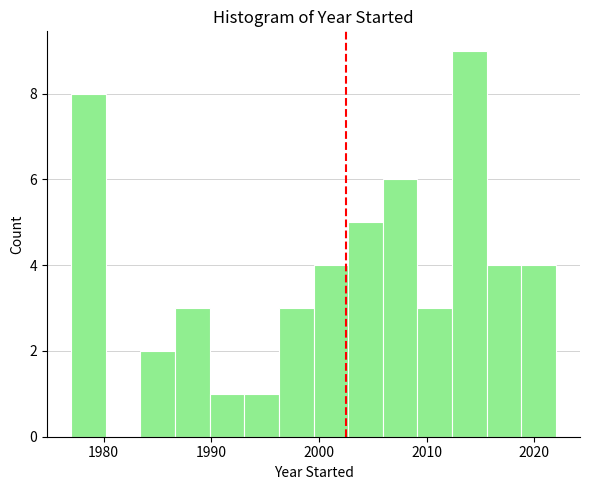

Around what value on the x-axis is the tallest bar? Give the approximate position of its centre, as read against the axis.

2014